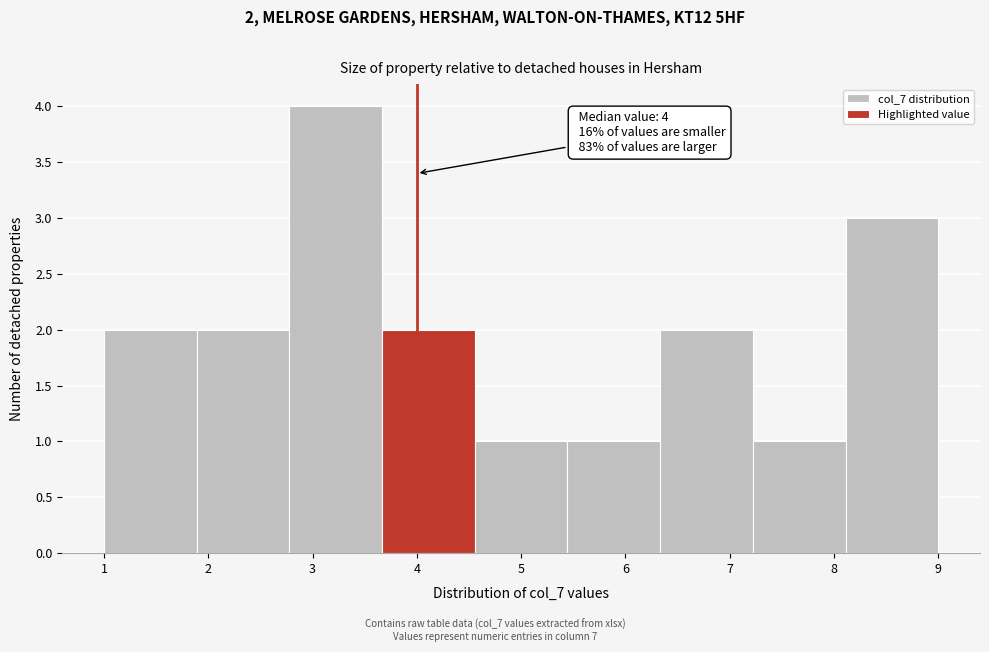

Which range on the x-axis has the tallest bar?

2.8 to 3.7